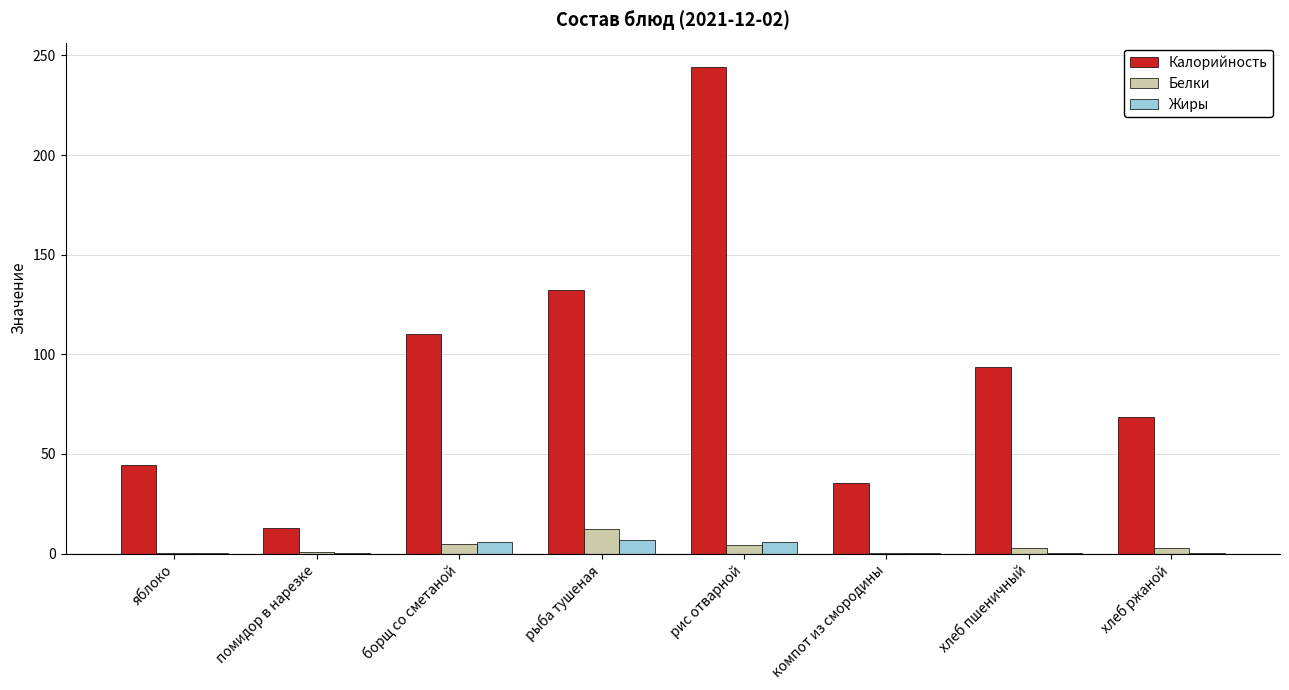

At which category does the chart reach its peak across all series?

рис отварной